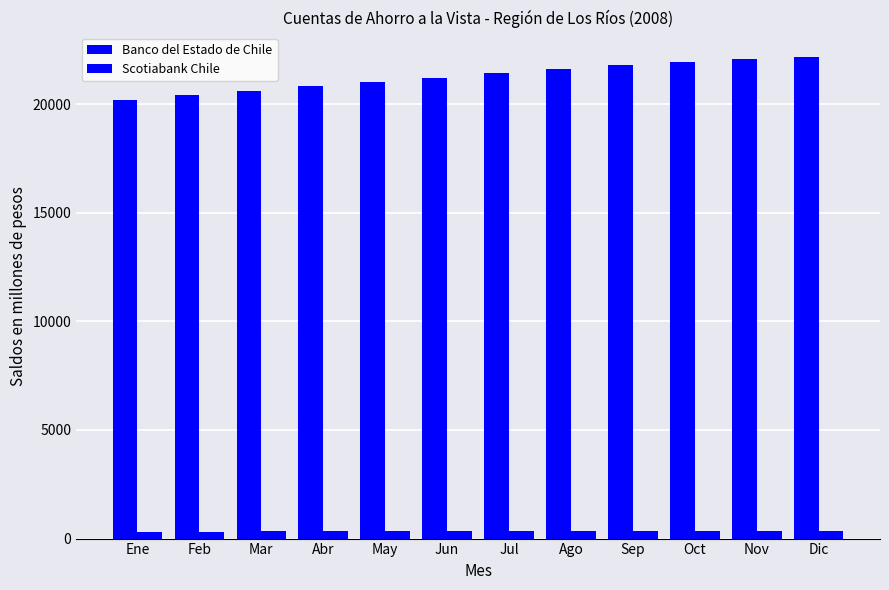

What is the spread (max minus min) of values at Jul?

21094